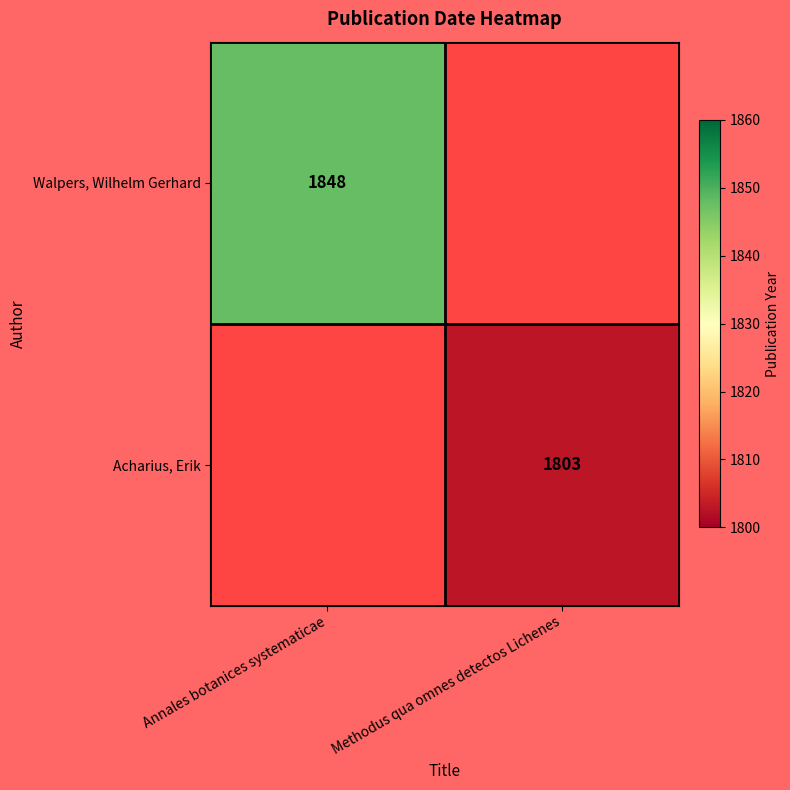

The Walpers, Wilhelm Gerhard series shows 907 at Annales botanices systematicae. True or false?

False